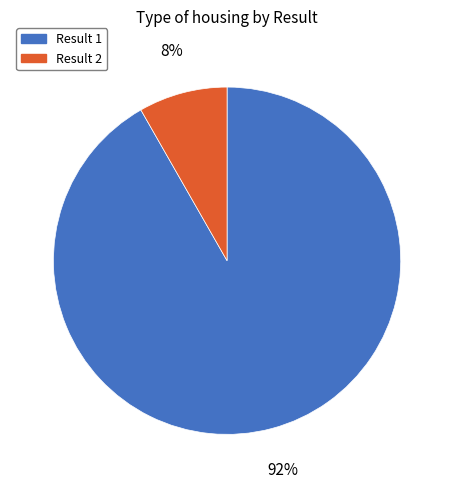

Is there a majority slice in this chart?

Yes